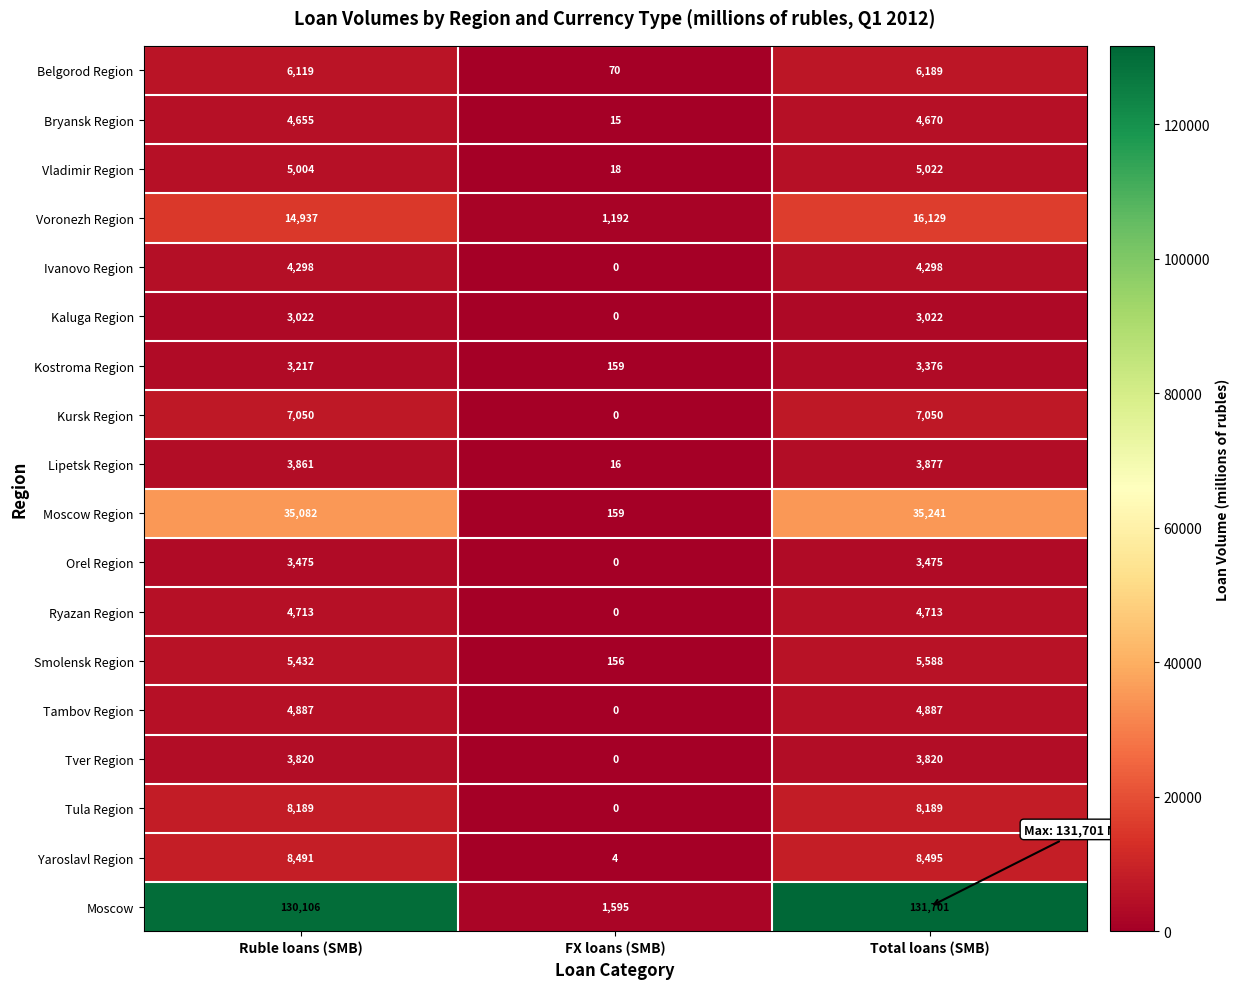

Which category has the highest value in the Moscow Region series?

Total loans (SMB)